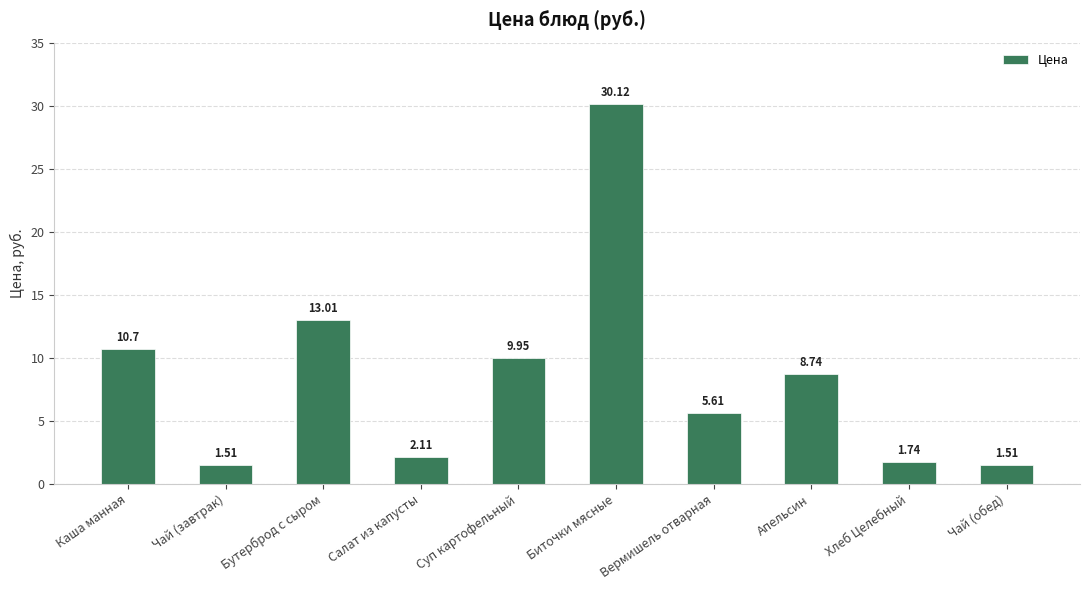

Does the chart contain any negative values?

No